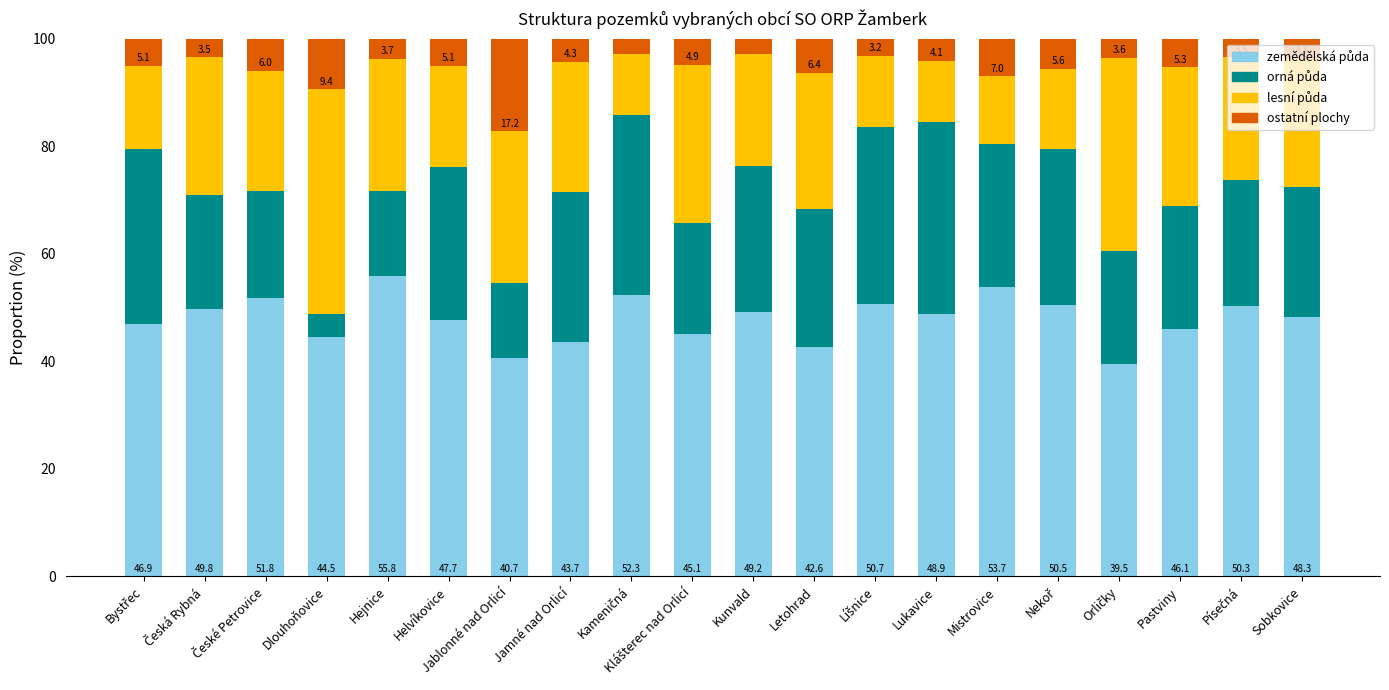

How many data points does each series have?

20